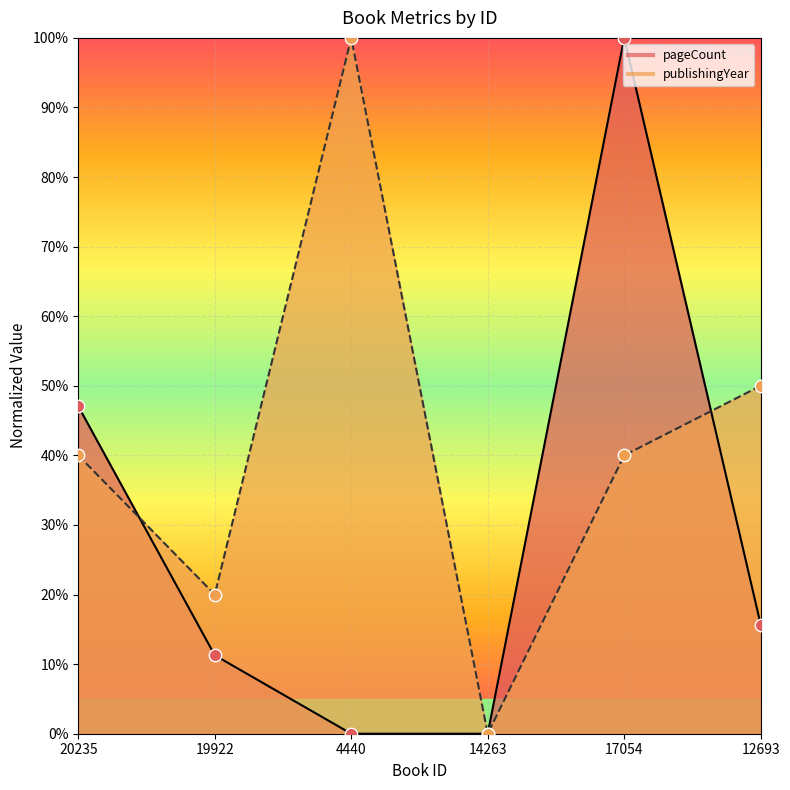

At how many categories does at least one series exceed 64?

2